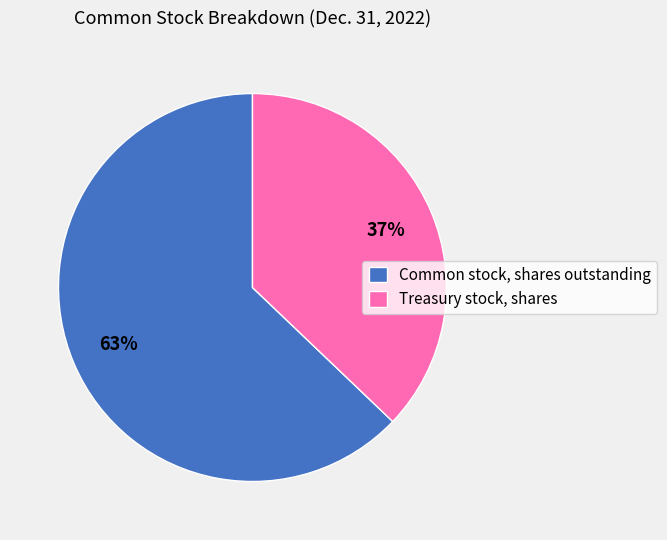

To the nearest percent, what portion does Common stock, shares outstanding represent?

63%